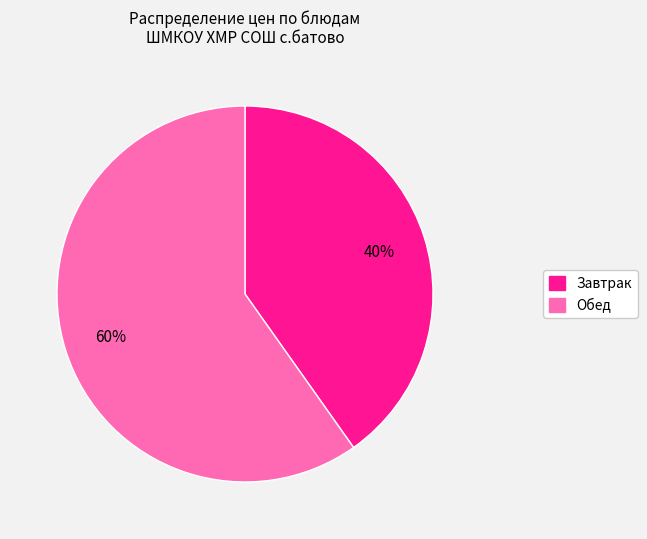

Is there any slice that represents more than half of the pie?

Yes